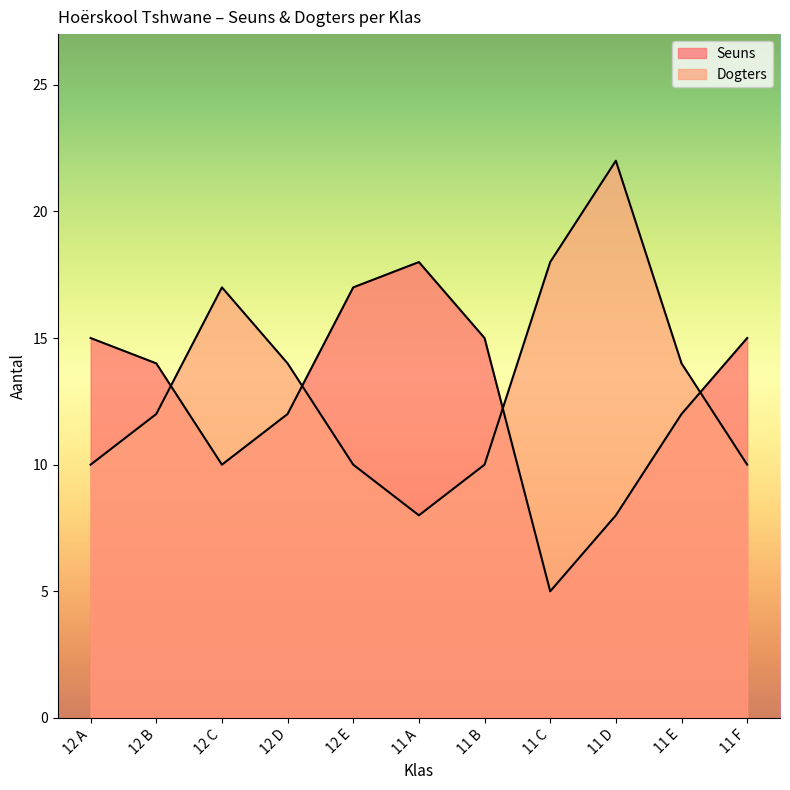

List the series in order of their overall mean, highest first.

Dogters, Seuns